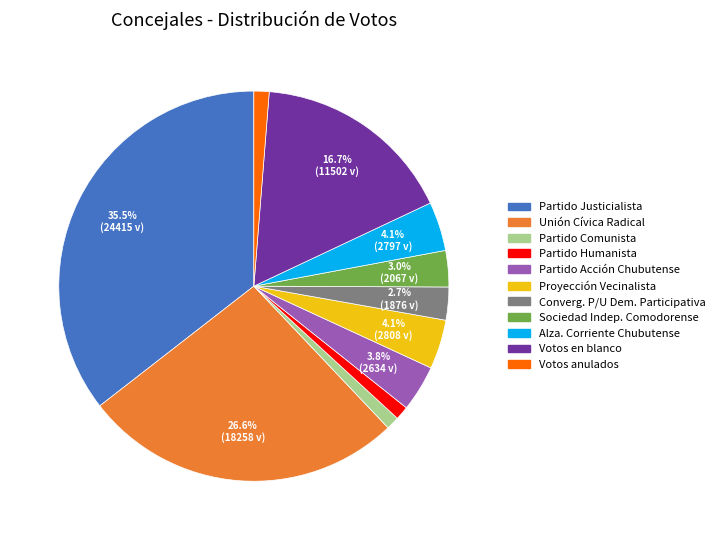

How many slices are in this pie chart?

11